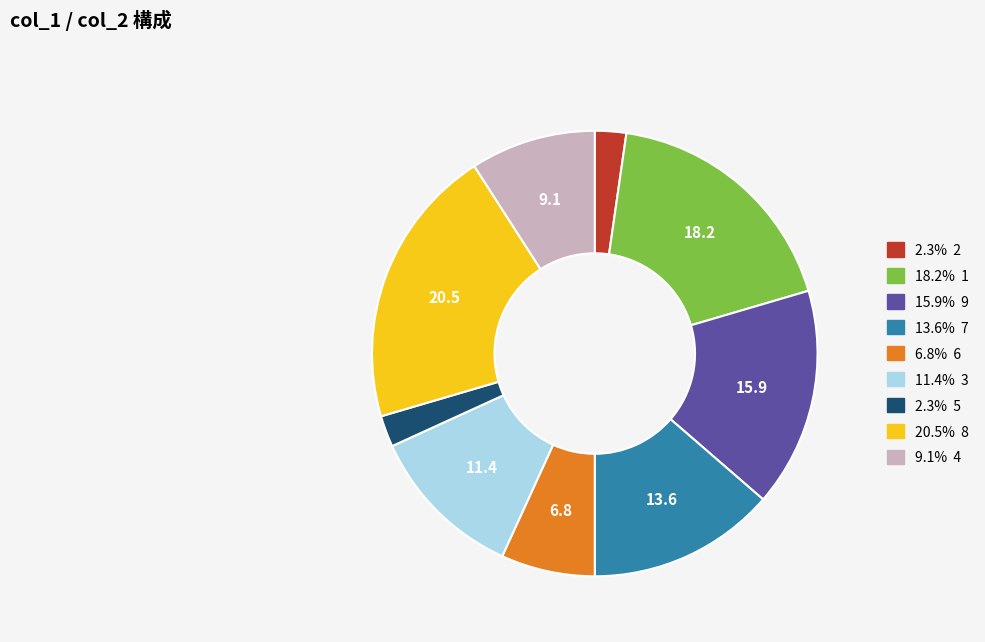

Does any single category account for the majority?

No